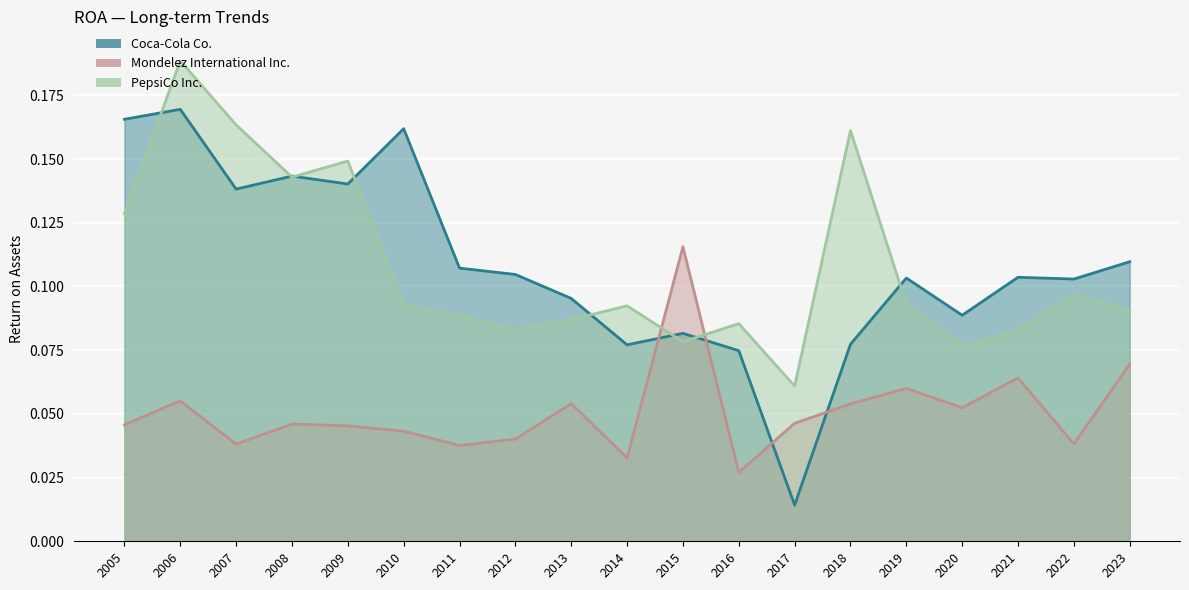

Between 2006 and 2010, which is larger?

2006